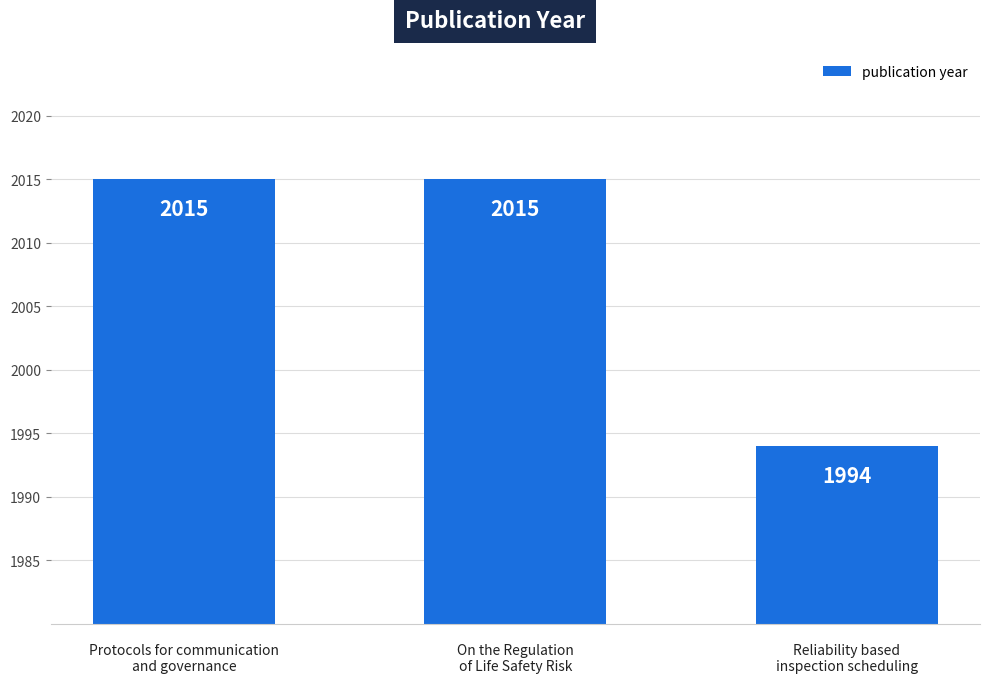

What is the sum of all values?

6024